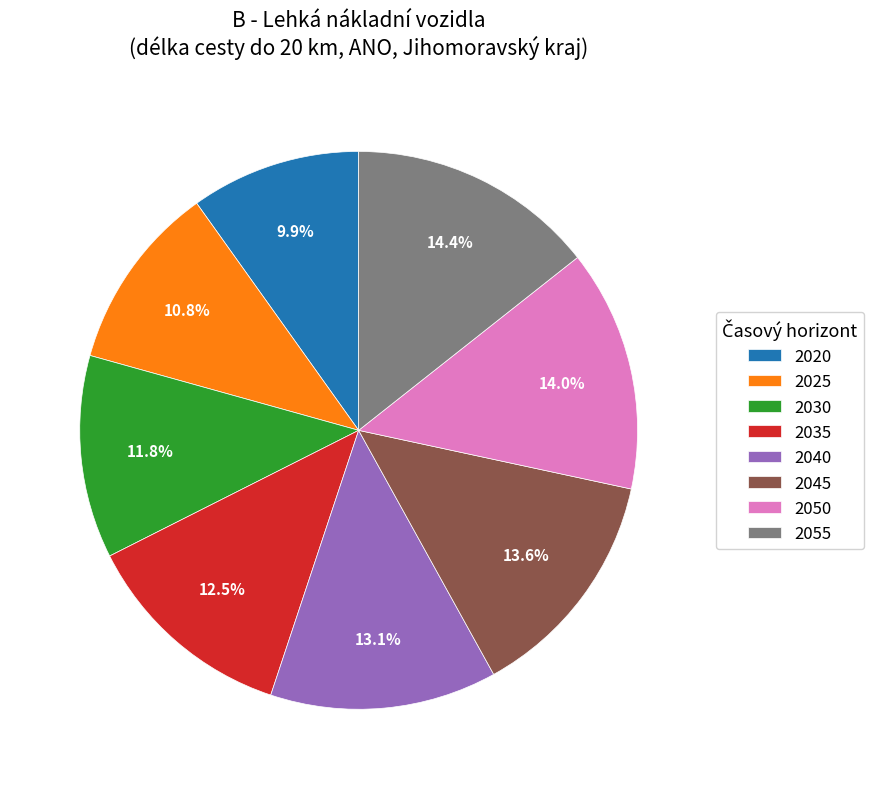

What is the ratio of the value at 2040 to the value at 2020?

1.3